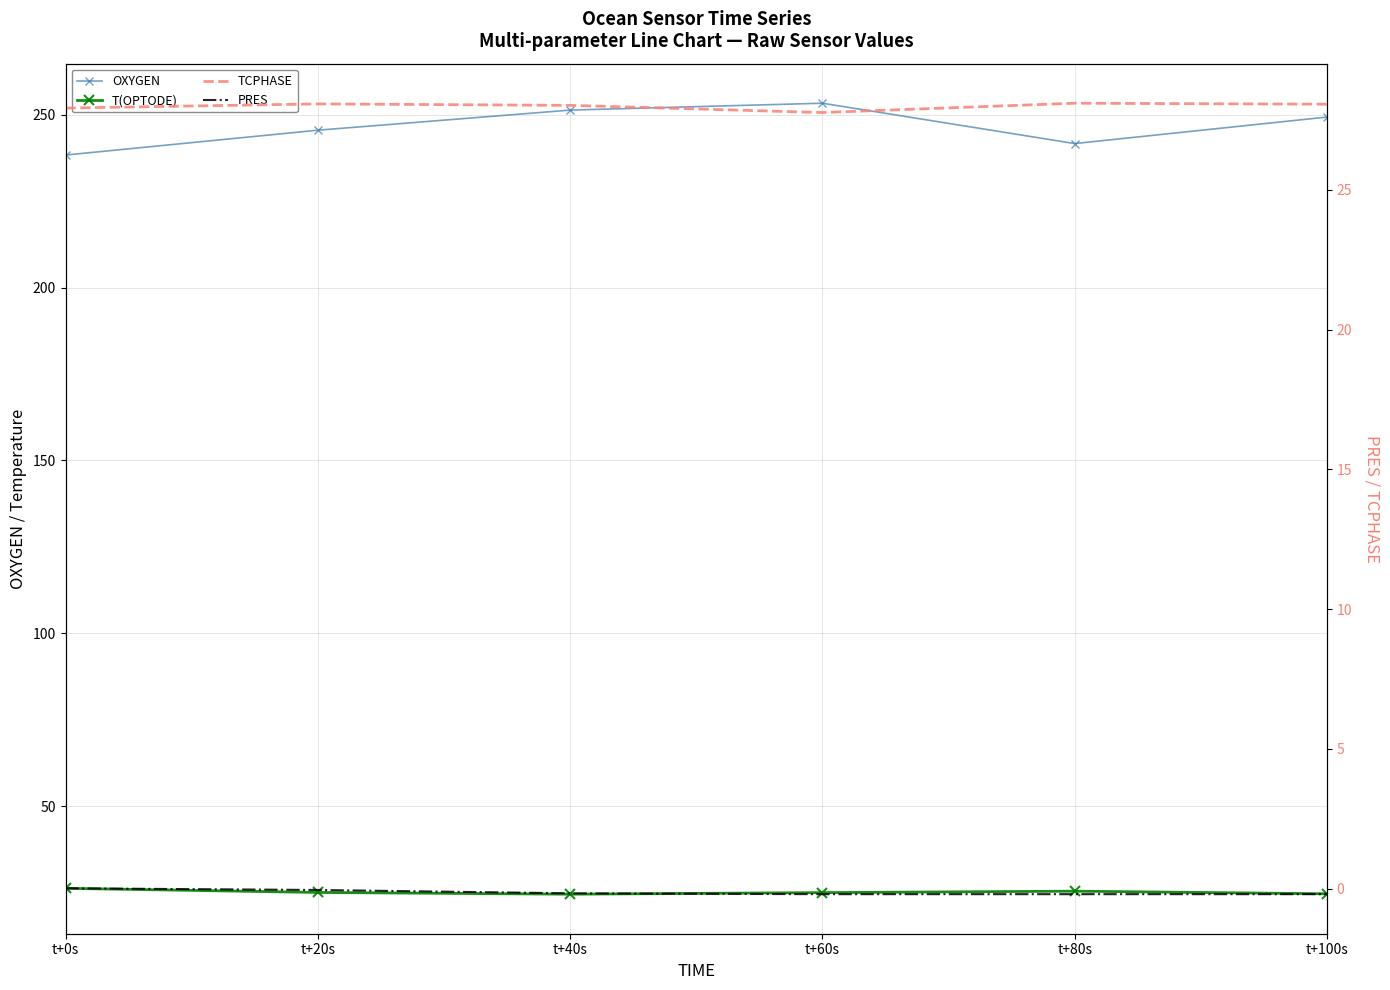

At how many categories does at least one series exceed 40?

6